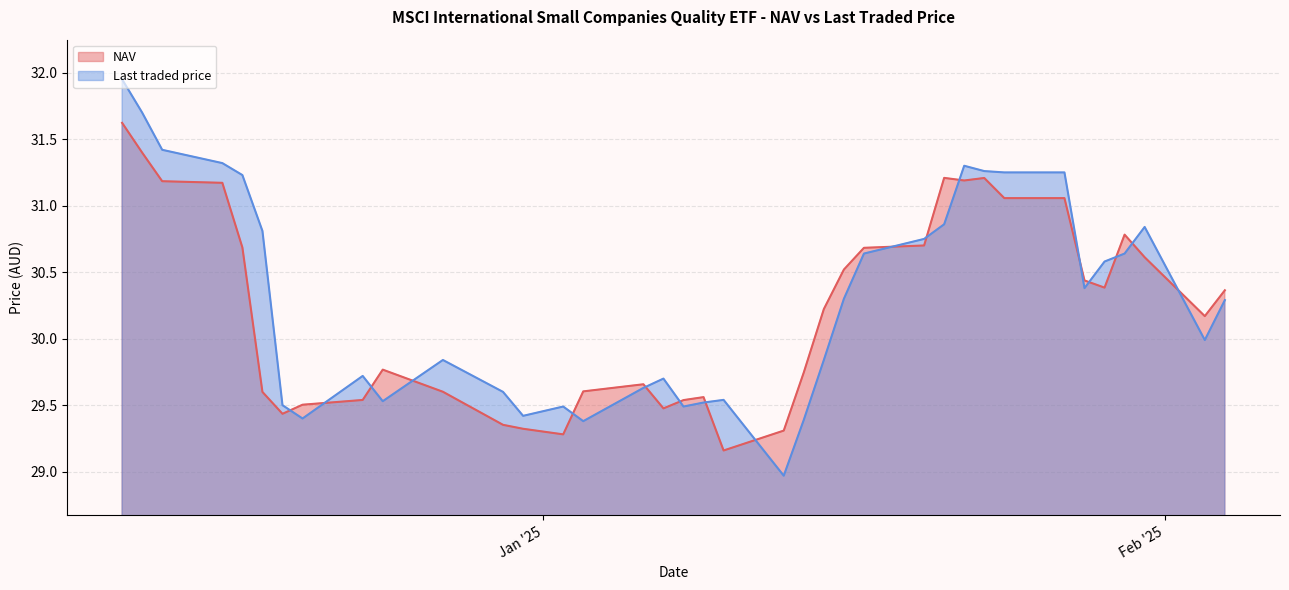

Rank the series at 13/12/2024 from lowest to highest value.

NAV, Last traded price